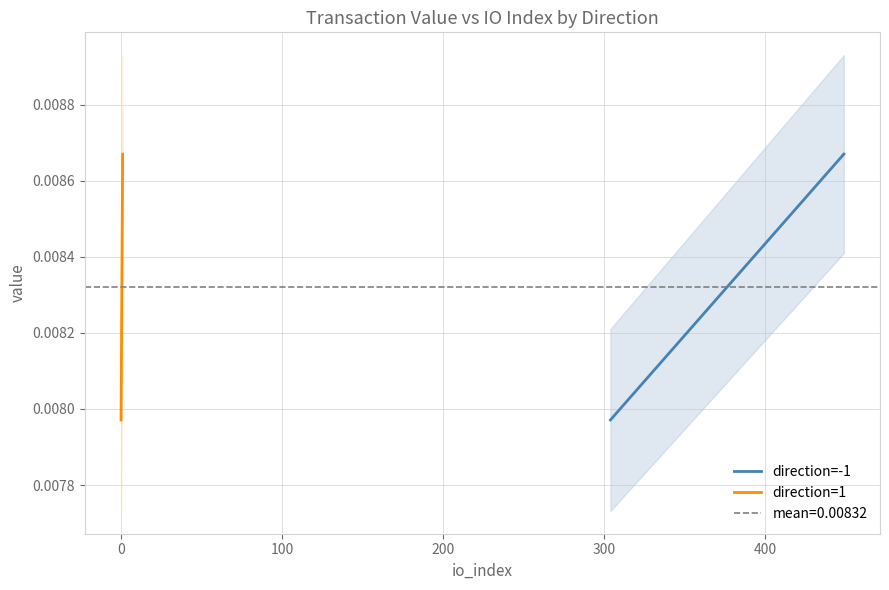

How many distinct data groups are displayed?

2